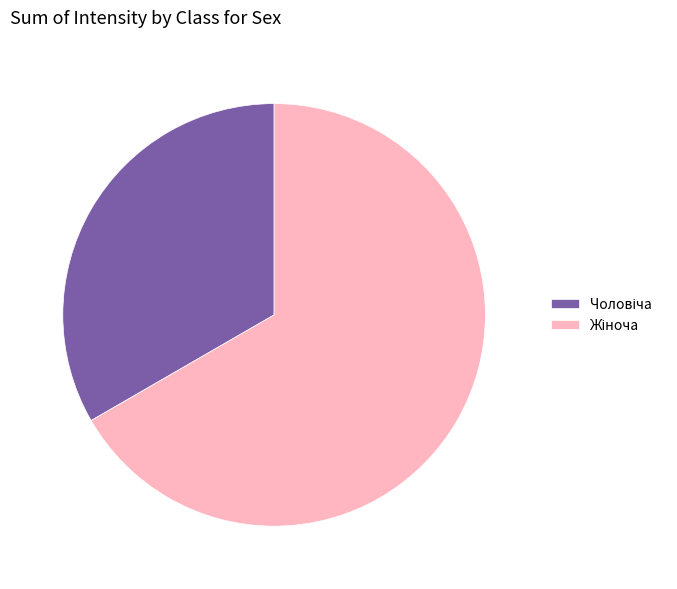

Is there a majority slice in this chart?

Yes